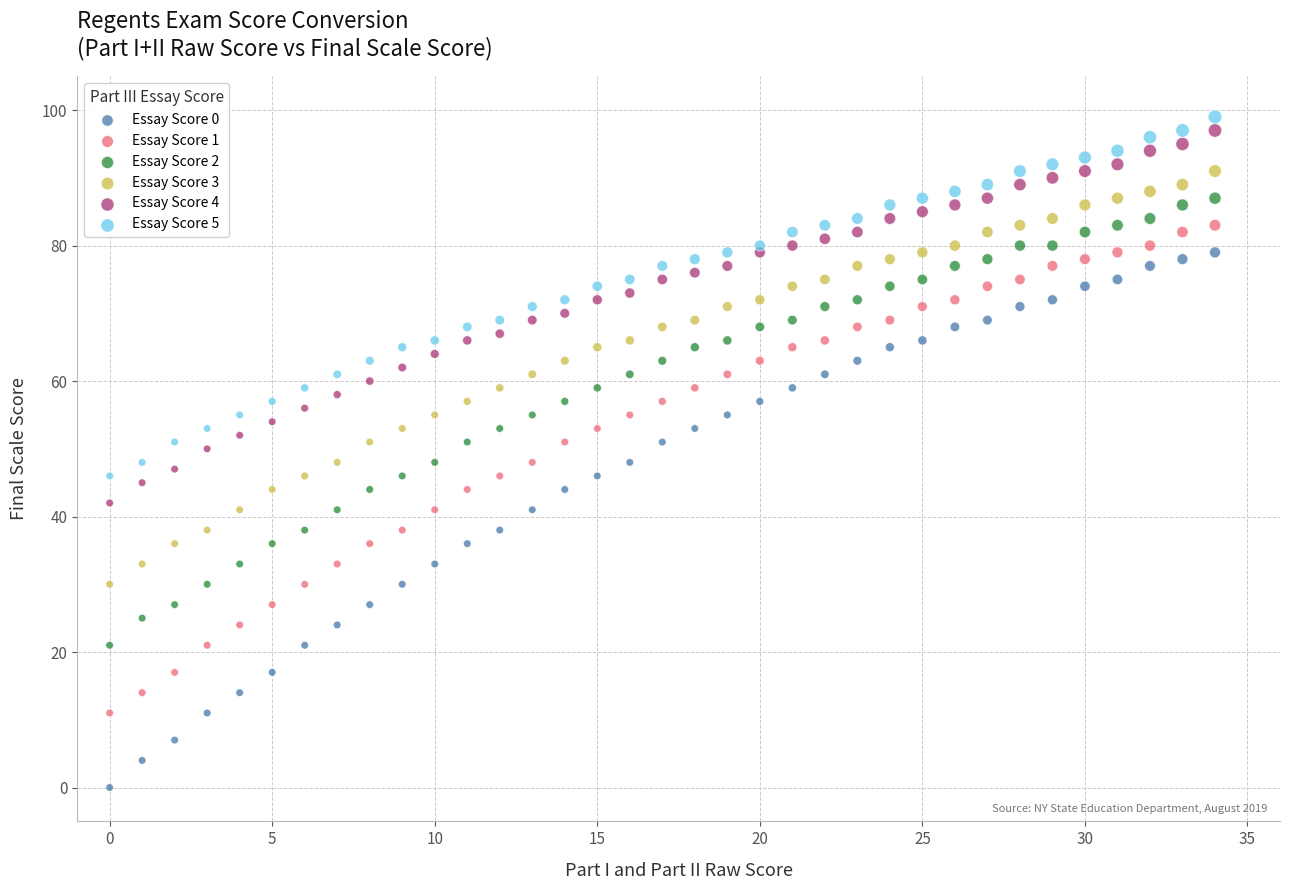

Which series contains the lowest Y value?

Essay Score 0